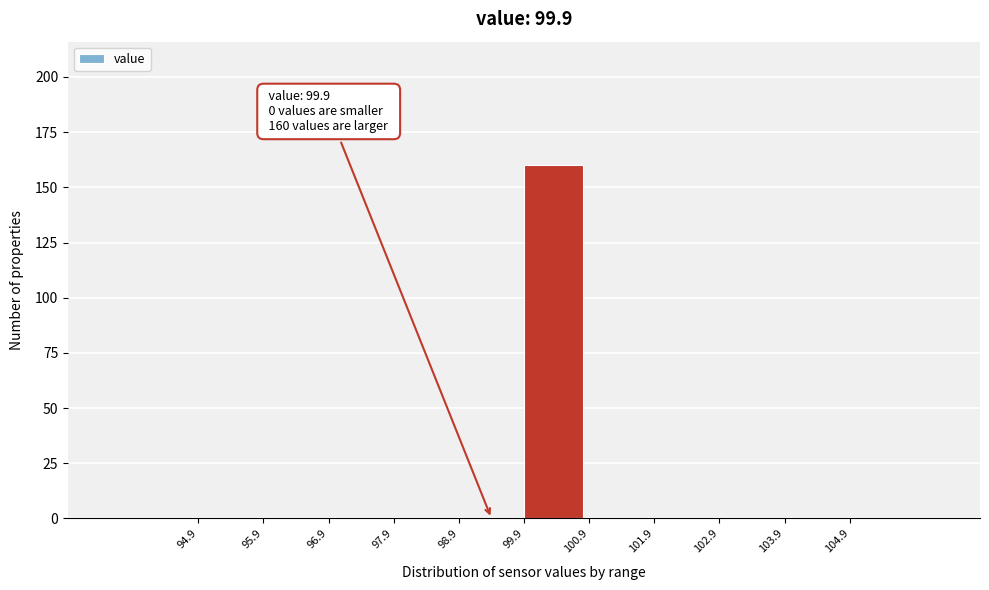

Over which range of the x-axis is the bar tallest?

99.9 to 100.9